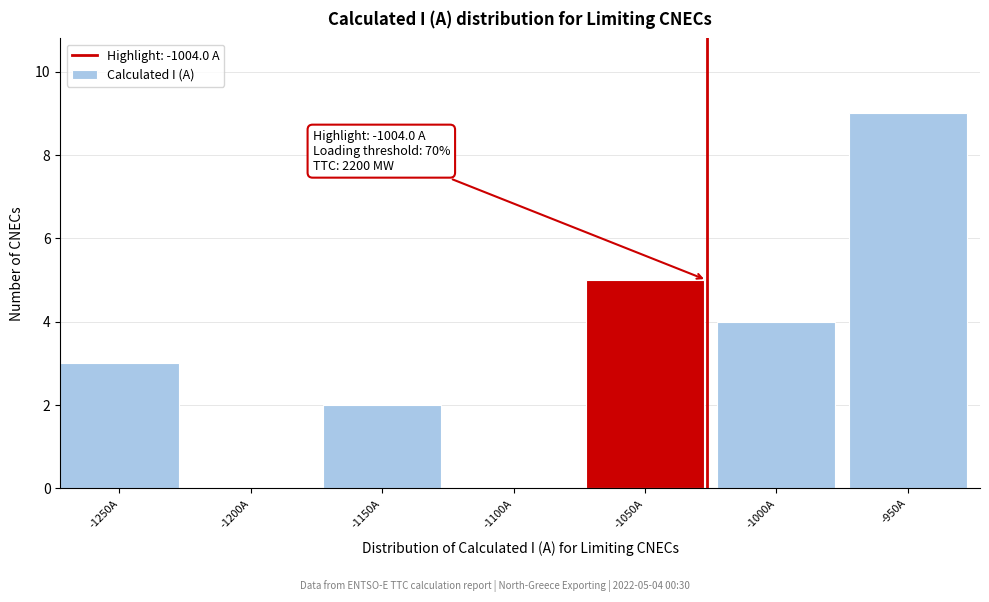

Reading left to right, list all the values displayed in this chart.

-1250A=3	-1200A=0	-1150A=2	-1100A=0	-1050A=5	-1000A=4	-950A=9